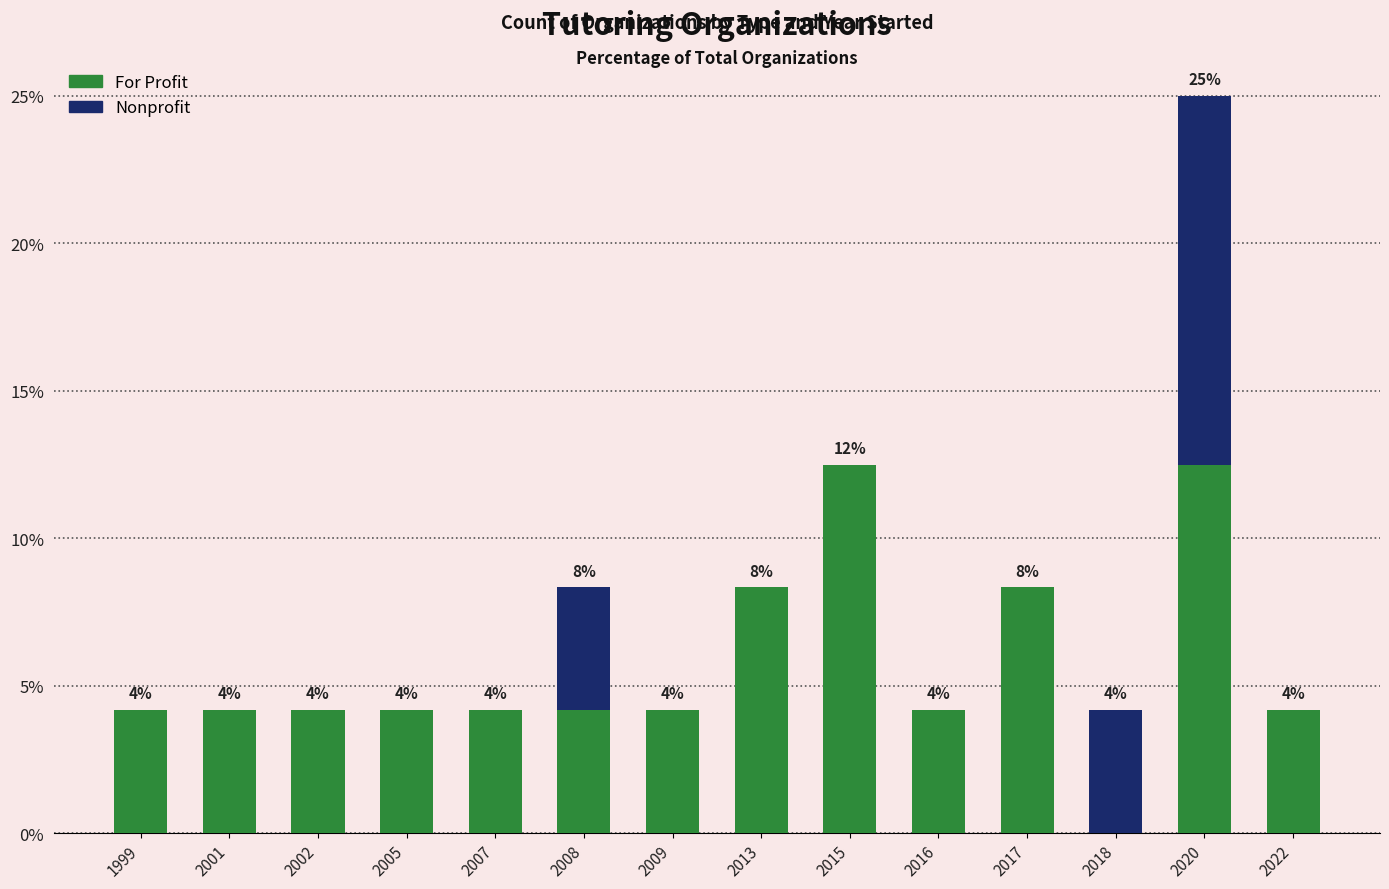

Are the bars horizontal?

No